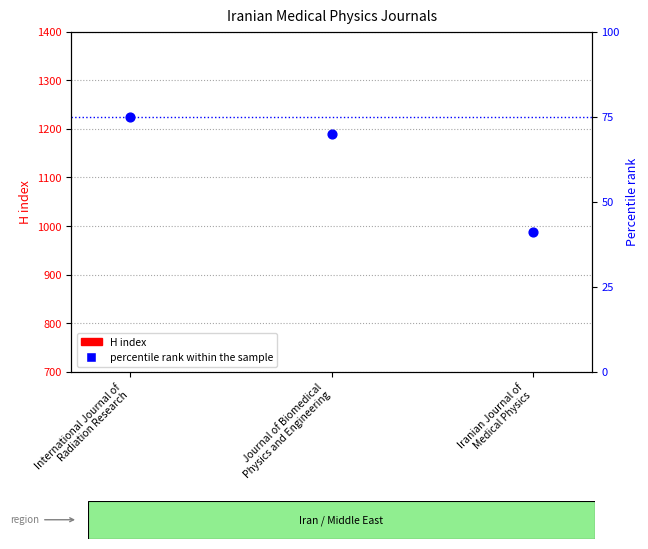

Which series has the largest total across all categories?

H index